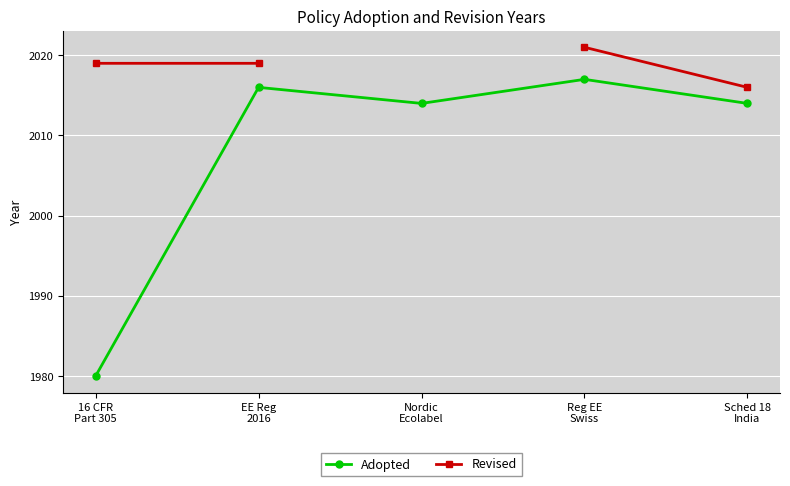

The value of Revised at Sched 18
India is 1359.6. True or false?

False